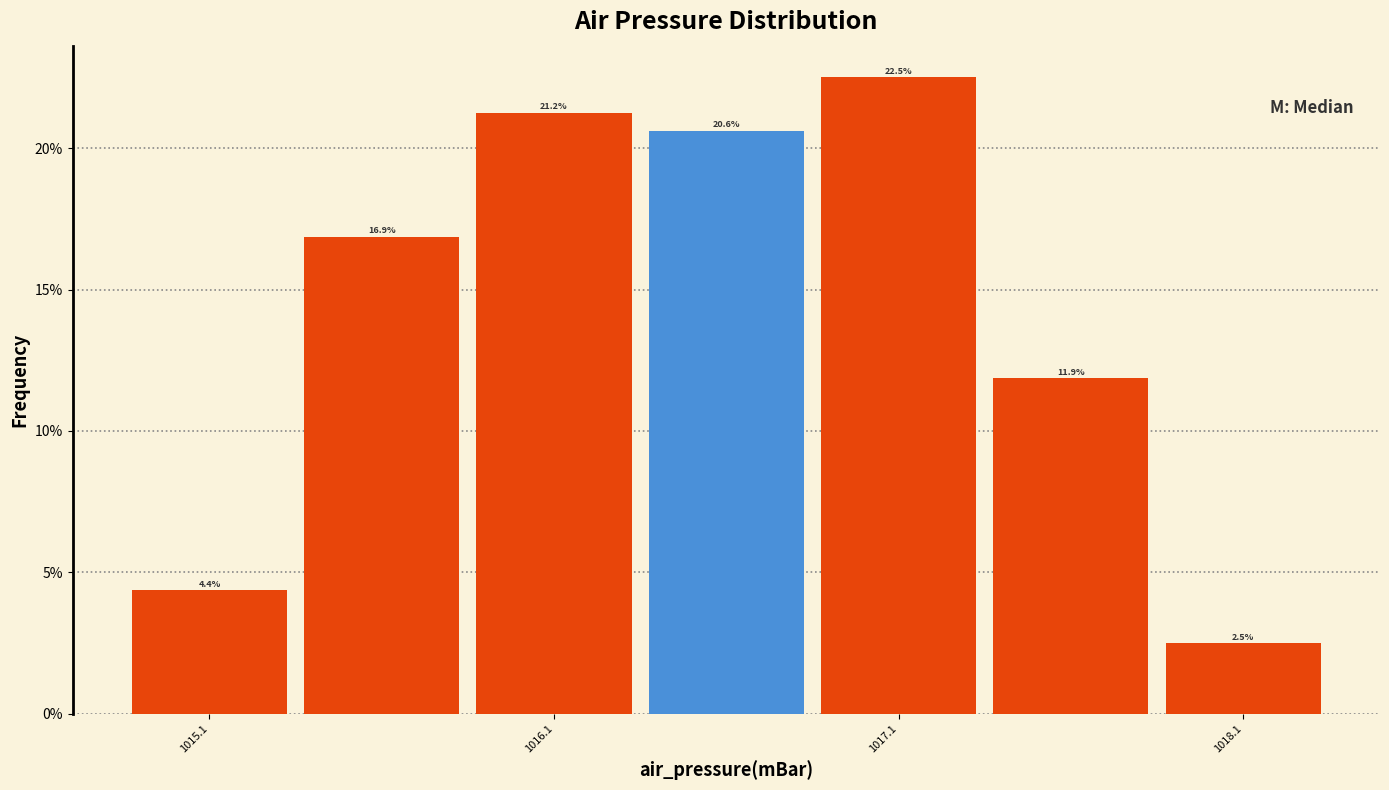

Reading left to right, transcribe this chart: for each bar, give the range it covers on the x-axis and its height. The bar edges are not printed on the chart, so give them approximately, as read against the axis.

1014.85 to 1015.35: 4.4
1015.35 to 1015.85: 16.9
1015.85 to 1016.35: 21.2
1016.35 to 1016.85: 20.6
1016.85 to 1017.35: 22.5
1017.35 to 1017.85: 11.9
1017.85 to 1018.35: 2.5